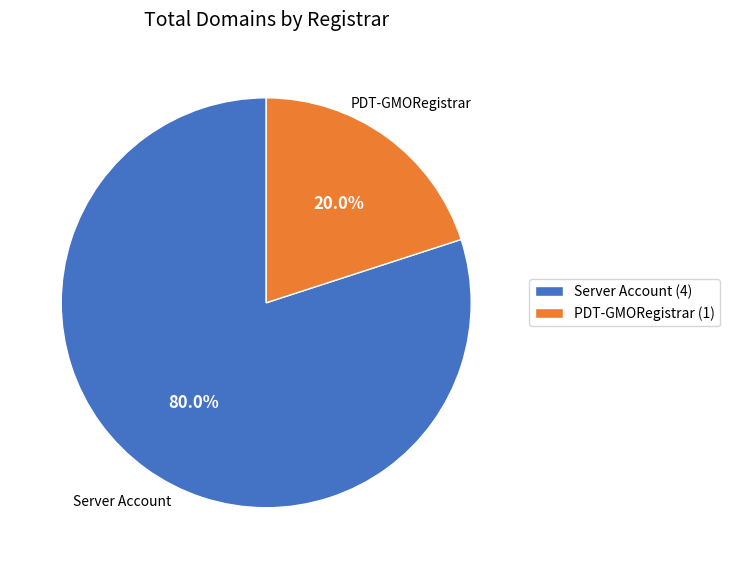

Is it true that Server Account is 89% of the pie?

False